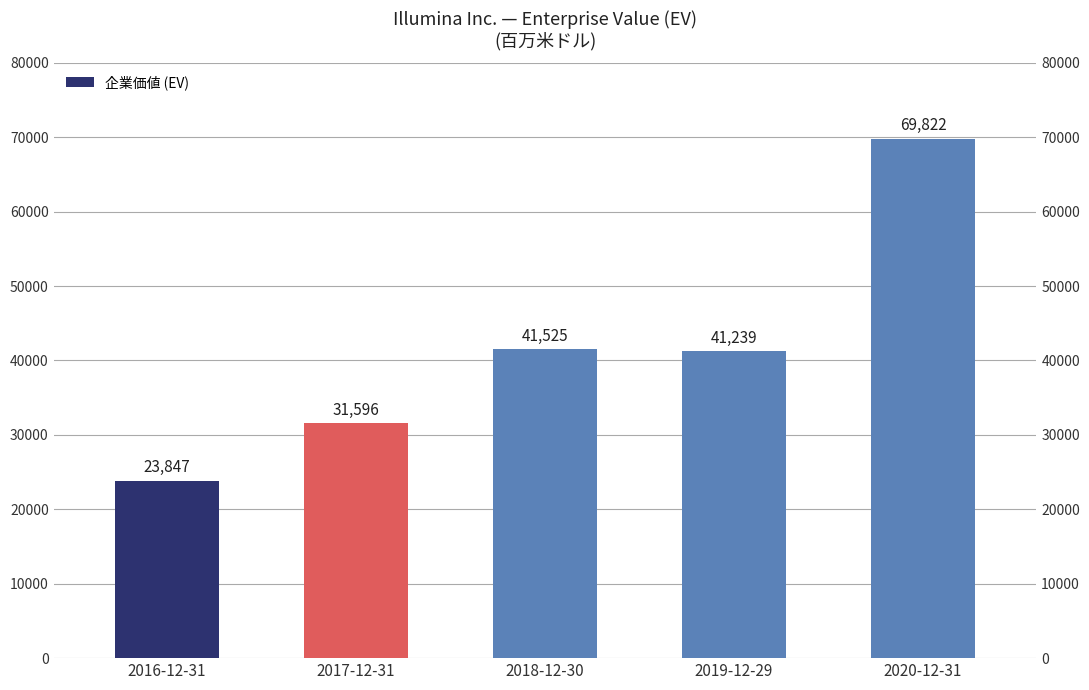

What value does the data have at 2019-12-29, to the nearest 50?

41250